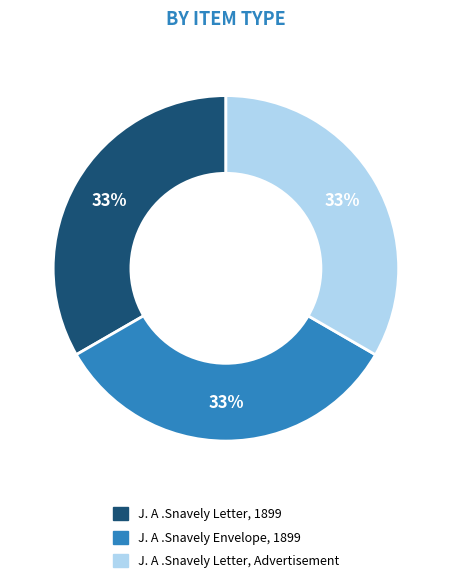

How many slices are in this pie chart?

3